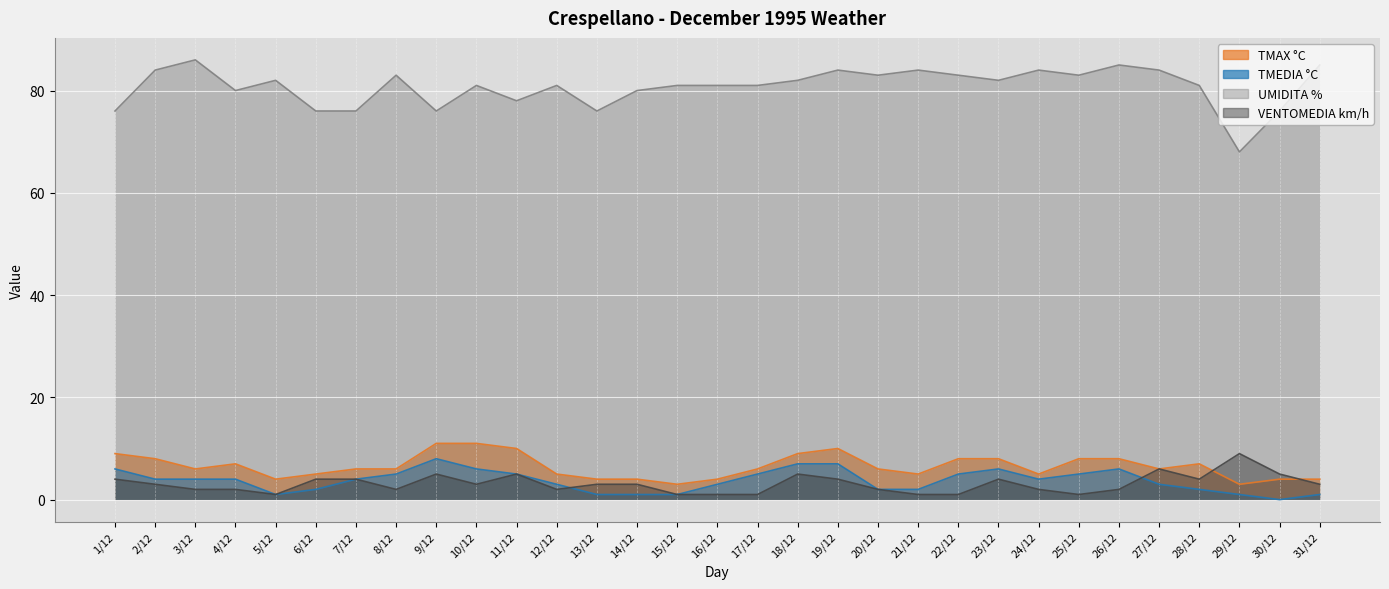

Rank the series at 16/12 from lowest to highest value.

VENTOMEDIA km/h, TMEDIA °C, TMAX °C, UMIDITA %